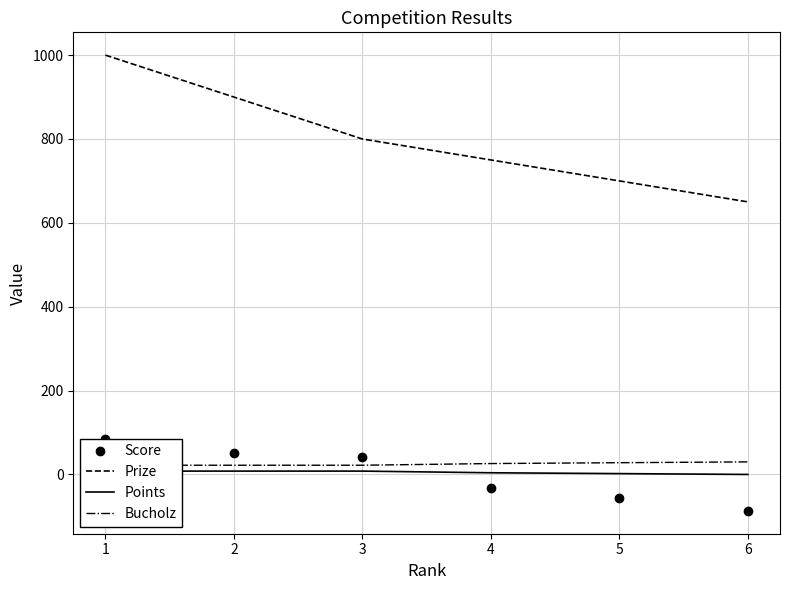

How many series are shown in this chart?

4